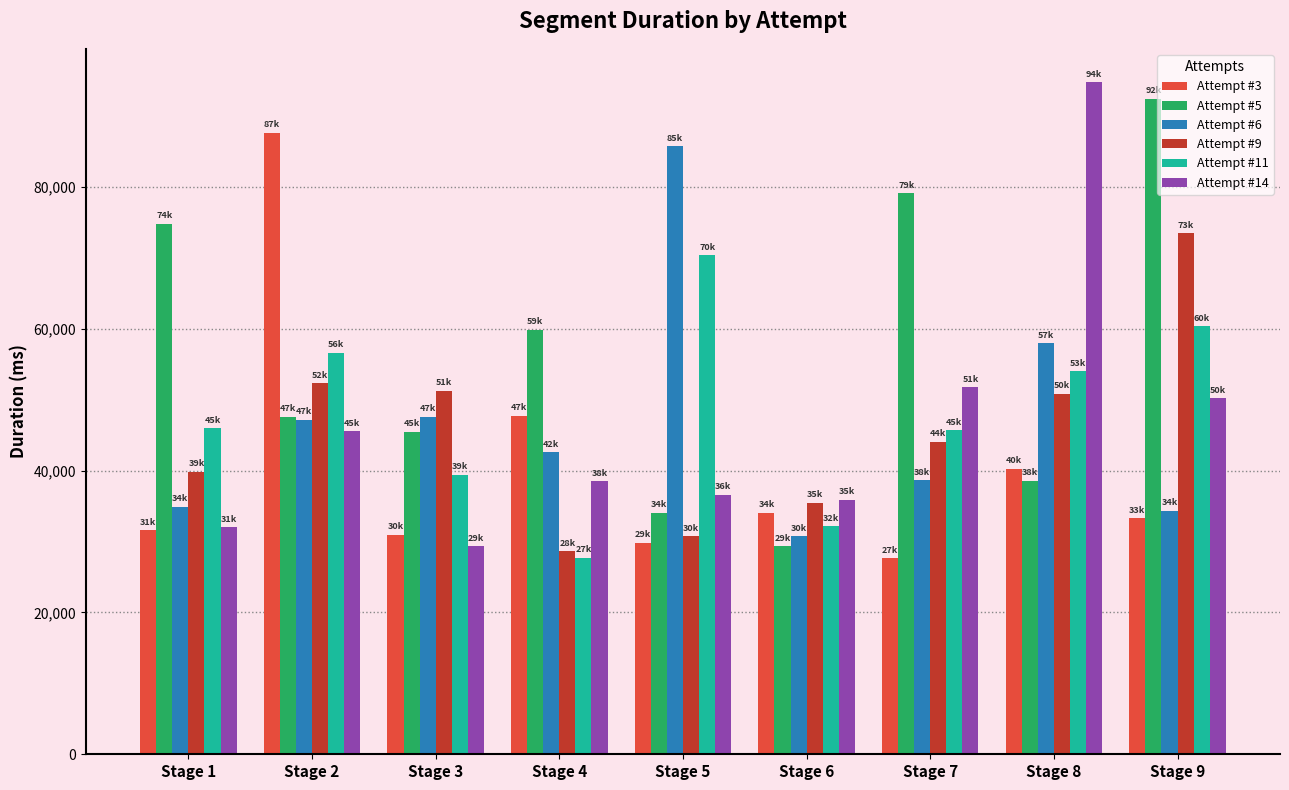

At which category does the chart reach its peak across all series?

Stage 8